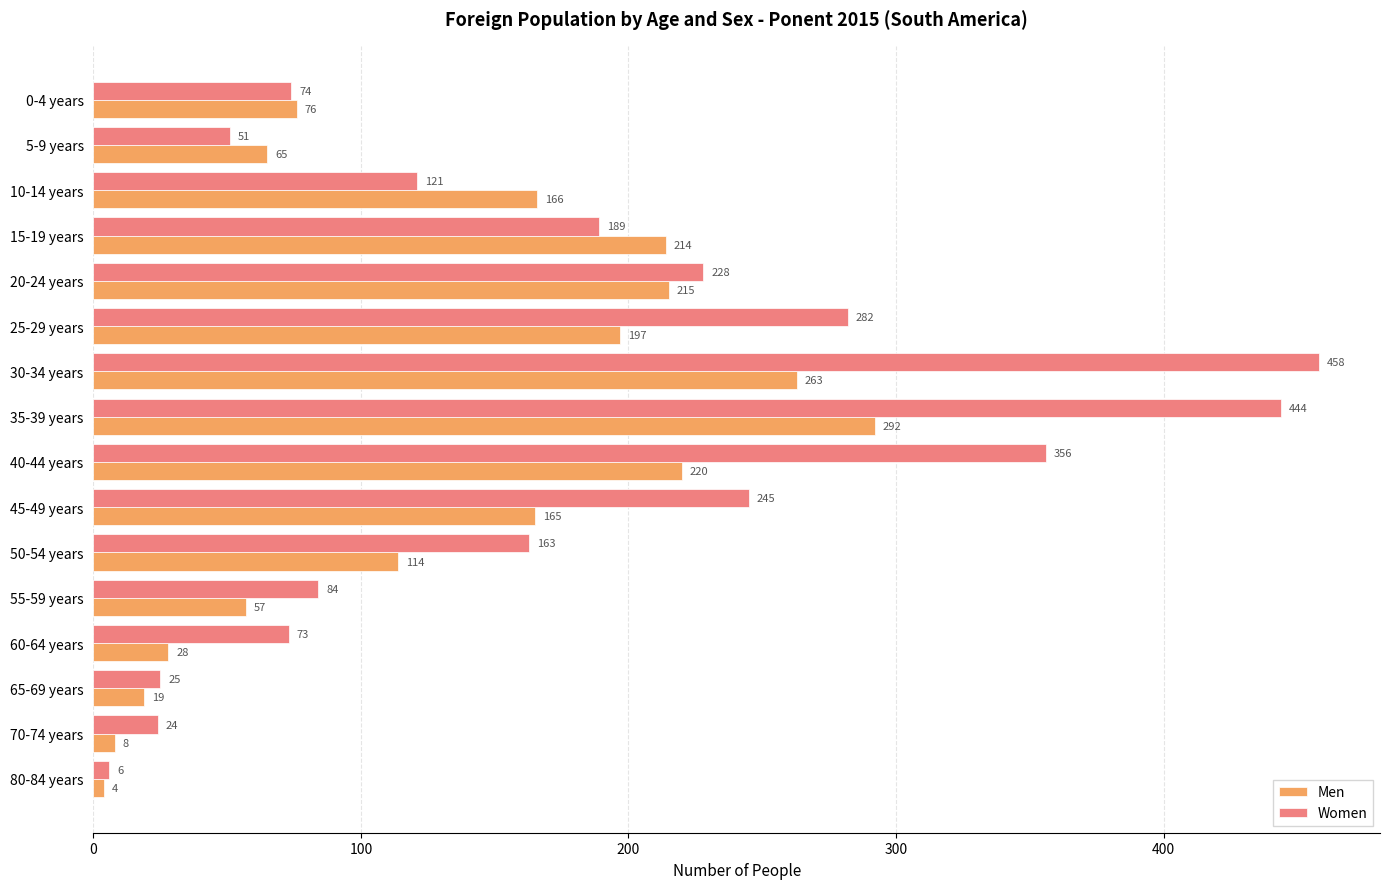

What value does the Men series have at 70-74 years?

8